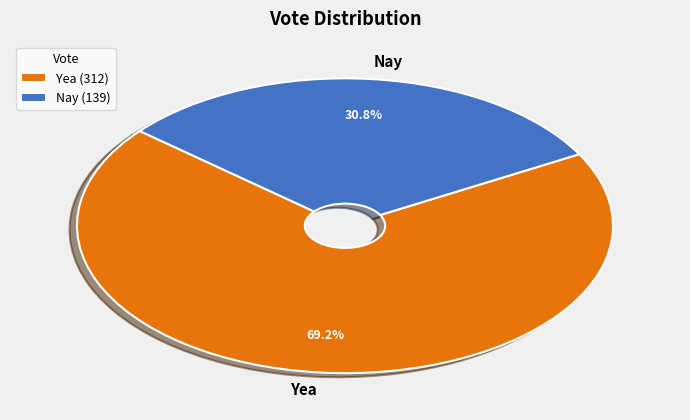

True or false: Nay accounts for 18% of the total.

False